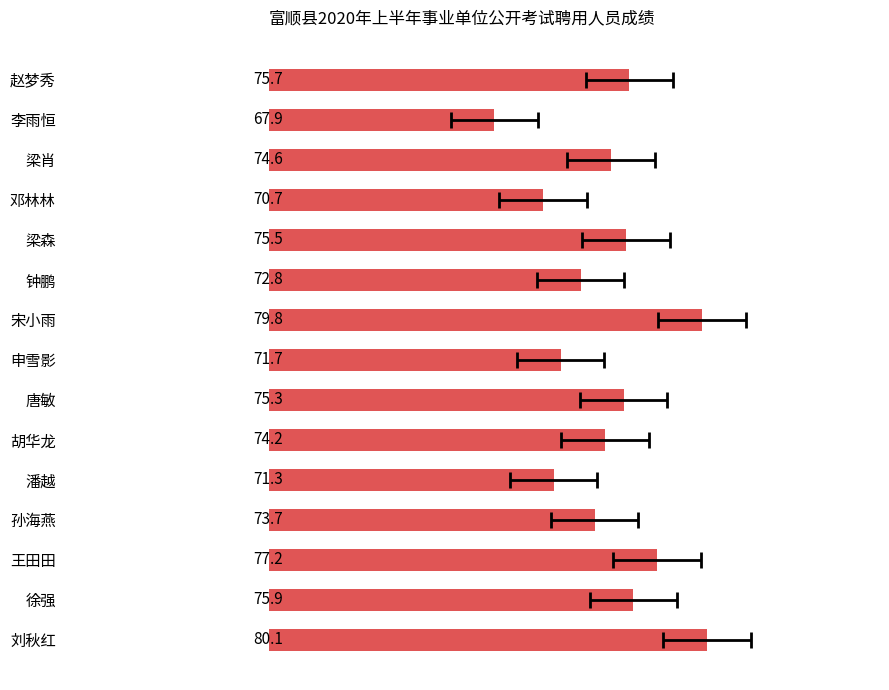

What is the difference between the maximum and minimum values?

12.2